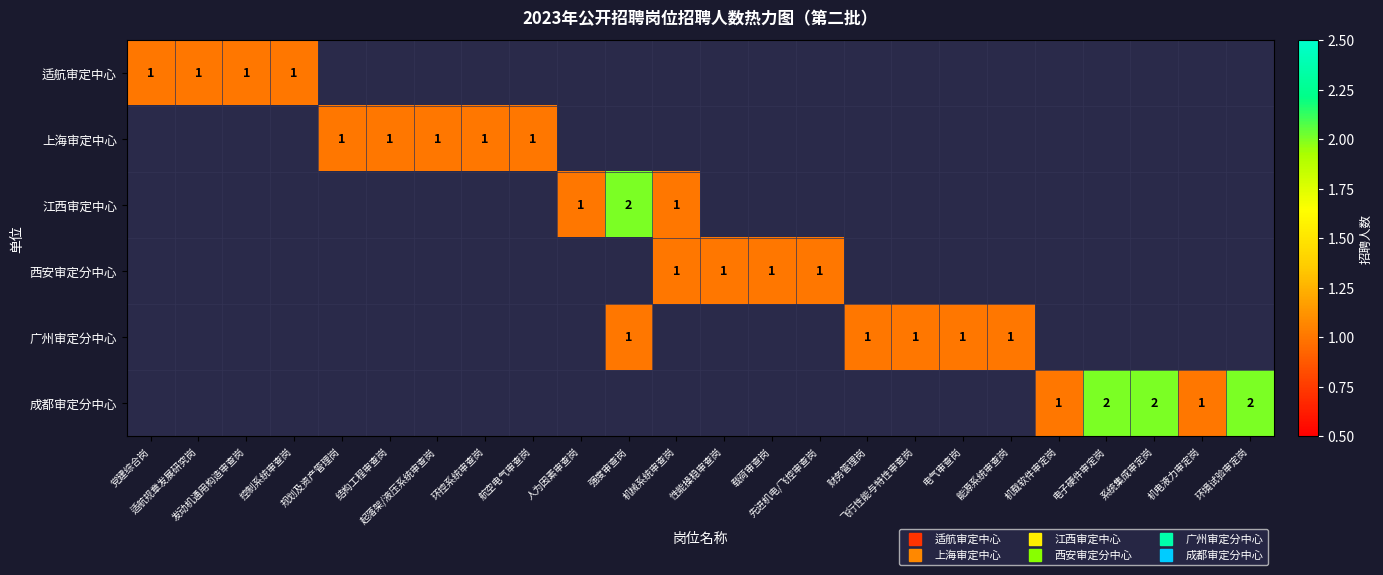

Where is 适航审定中心 nearest to the value 1?

党建综合岗